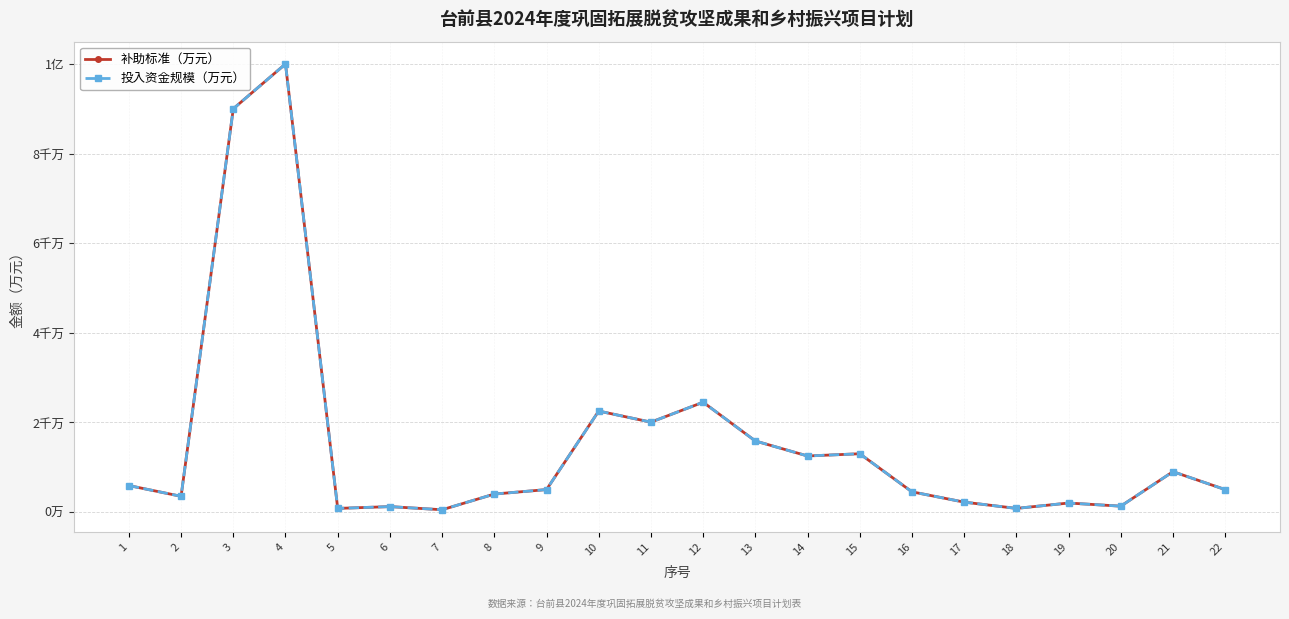

Is this an area chart (filled region under the line)?

No